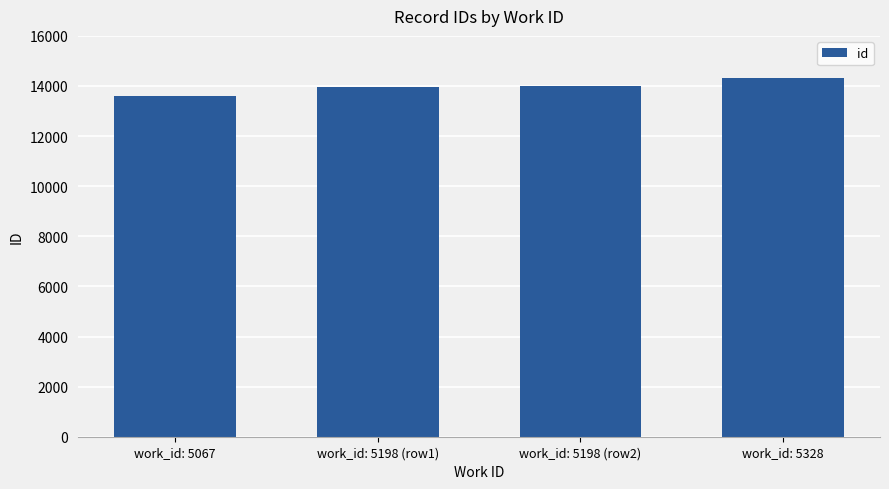

What is the minimum value shown in the chart?

13588